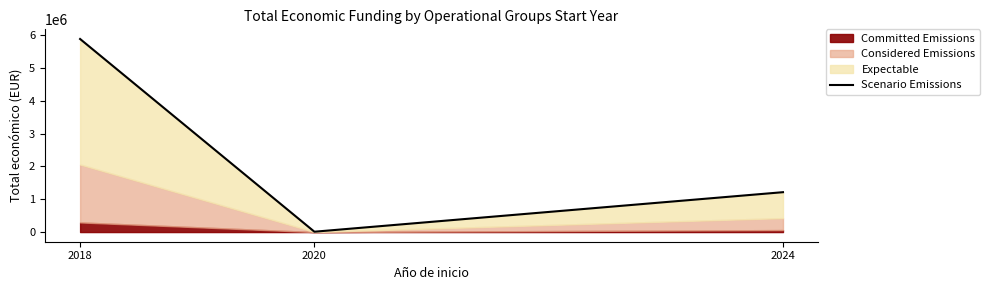

Where does the data first go above 1215167?

2018